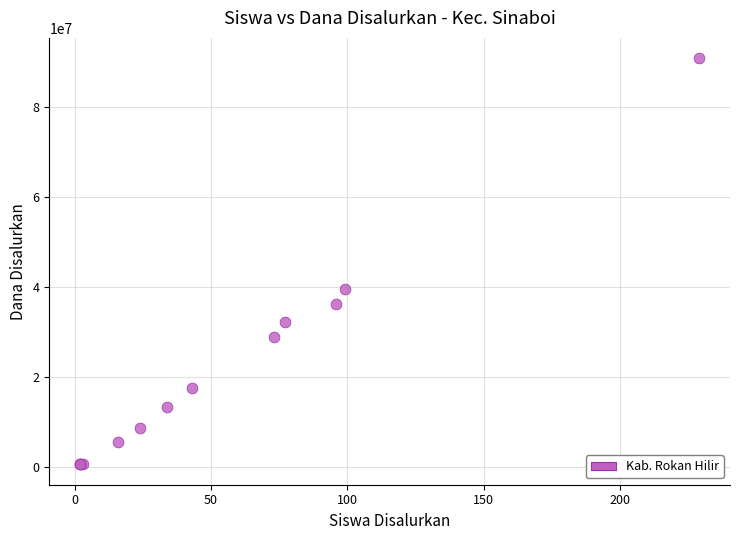

What Y value in the scatter plot is closest to 45787500?

39600000